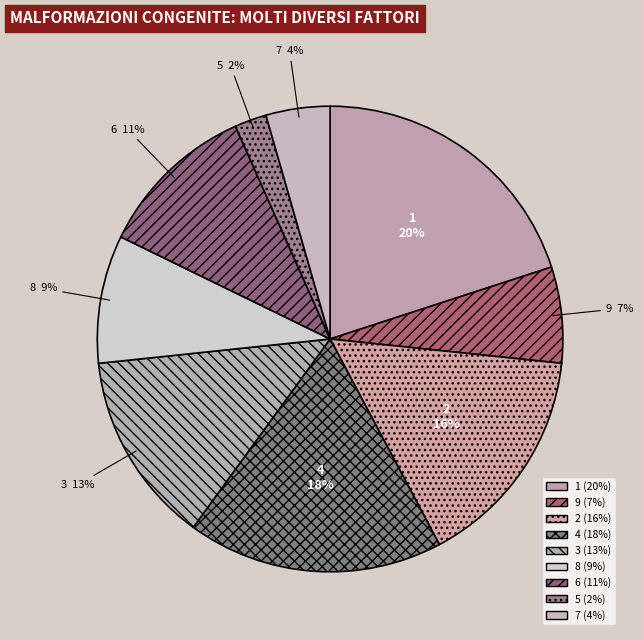

The 9 slice represents 7% of the pie. True or false?

True